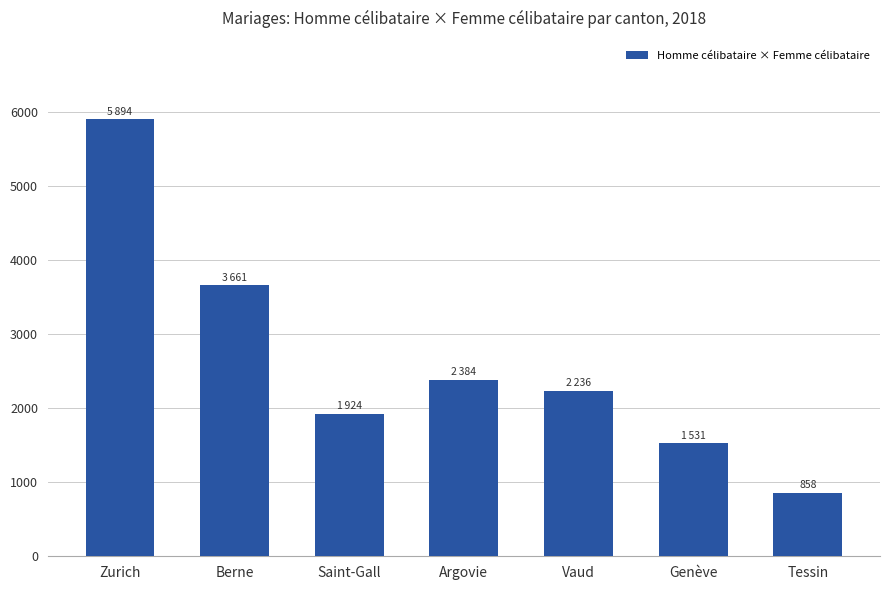

What is the maximum value shown in the chart?

5894